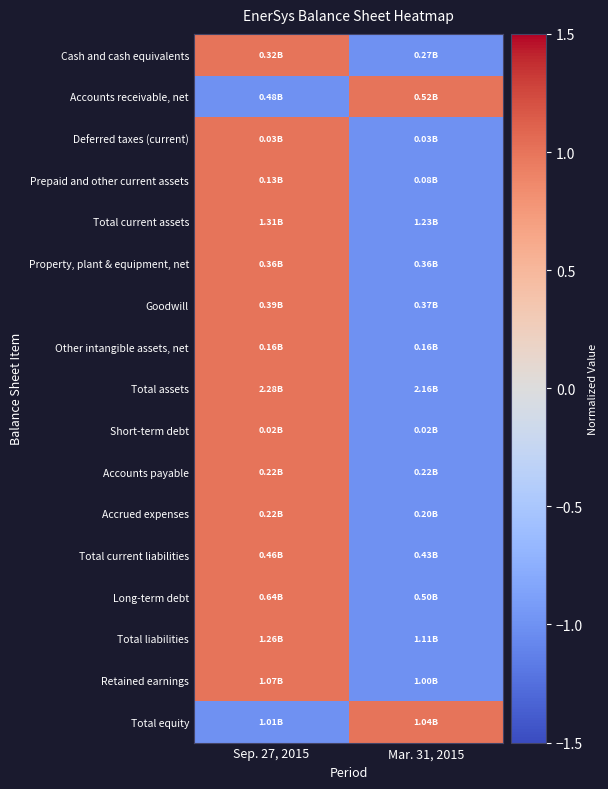

Reading left to right, what are all the values shown in this chart?

Cash and cash equivalents: Sep. 27, 2015=1	Mar. 31, 2015=-1
Accounts receivable, net: Sep. 27, 2015=-1	Mar. 31, 2015=1
Deferred taxes (current): Sep. 27, 2015=1	Mar. 31, 2015=-1
Prepaid and other current assets: Sep. 27, 2015=1	Mar. 31, 2015=-1
Total current assets: Sep. 27, 2015=1	Mar. 31, 2015=-1
Property, plant & equipment, net: Sep. 27, 2015=1	Mar. 31, 2015=-1
Goodwill: Sep. 27, 2015=1	Mar. 31, 2015=-1
Other intangible assets, net: Sep. 27, 2015=1	Mar. 31, 2015=-1
Total assets: Sep. 27, 2015=1	Mar. 31, 2015=-1
Short-term debt: Sep. 27, 2015=1	Mar. 31, 2015=-1
Accounts payable: Sep. 27, 2015=1	Mar. 31, 2015=-1
Accrued expenses: Sep. 27, 2015=1	Mar. 31, 2015=-1
Total current liabilities: Sep. 27, 2015=1	Mar. 31, 2015=-1
Long-term debt: Sep. 27, 2015=1	Mar. 31, 2015=-1
Total liabilities: Sep. 27, 2015=1	Mar. 31, 2015=-1
Retained earnings: Sep. 27, 2015=1	Mar. 31, 2015=-1
Total equity: Sep. 27, 2015=-1	Mar. 31, 2015=1